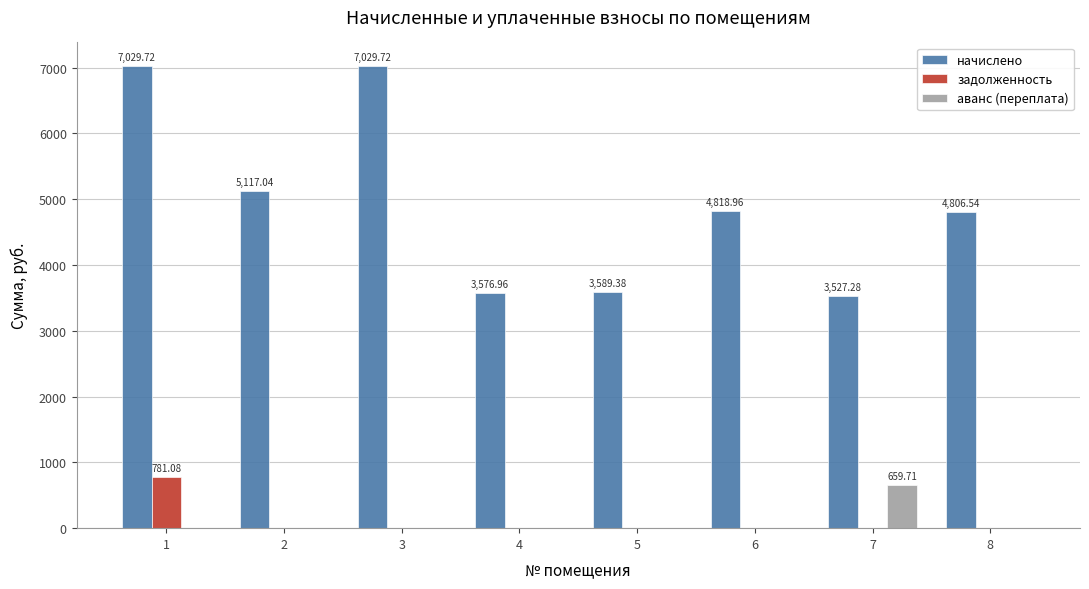

Which series changed the most between 4 and 8?

начислено